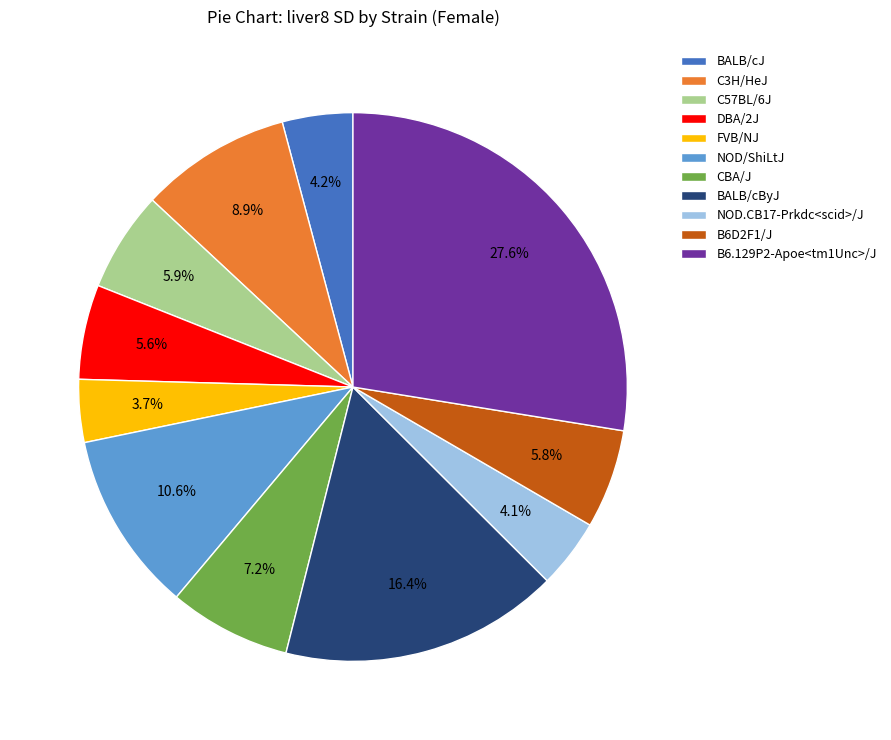

True or false: C3H/HeJ accounts for 16% of the total.

False